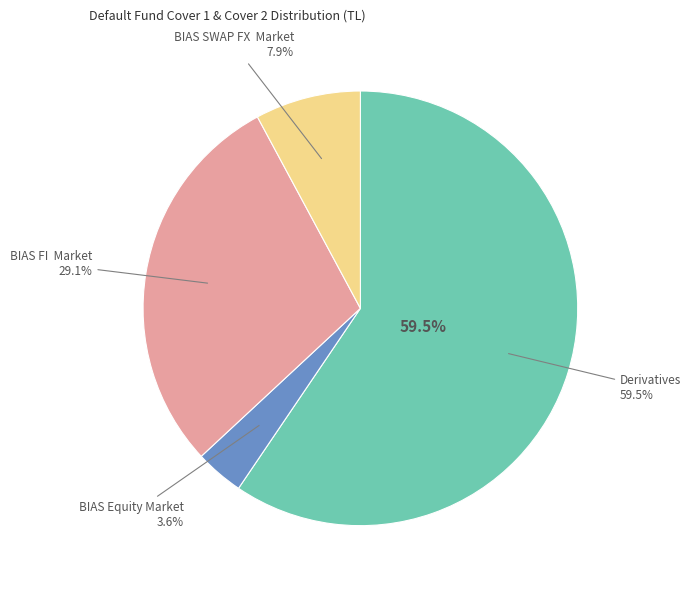

Which has a higher value, BIAS SWAP FX  Market or BIAS Equity Market?

BIAS SWAP FX  Market